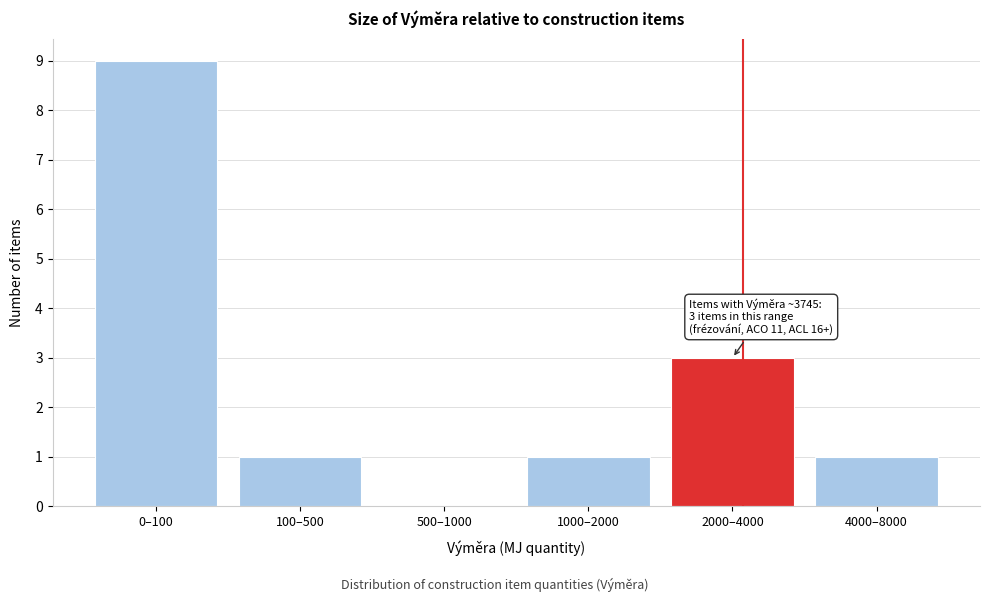

Reading right to left, list all the values displayed in this chart.

4000–8000=1	2000–4000=3	1000–2000=1	500–1000=0	100–500=1	0–100=9